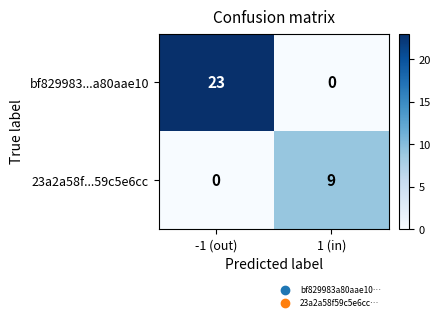

Reading right to left, transcribe all the data shown in this chart.

bf829983...a80aae10: 1 (in)=0	-1 (out)=23
23a2a58f...59c5e6cc: 1 (in)=9	-1 (out)=0